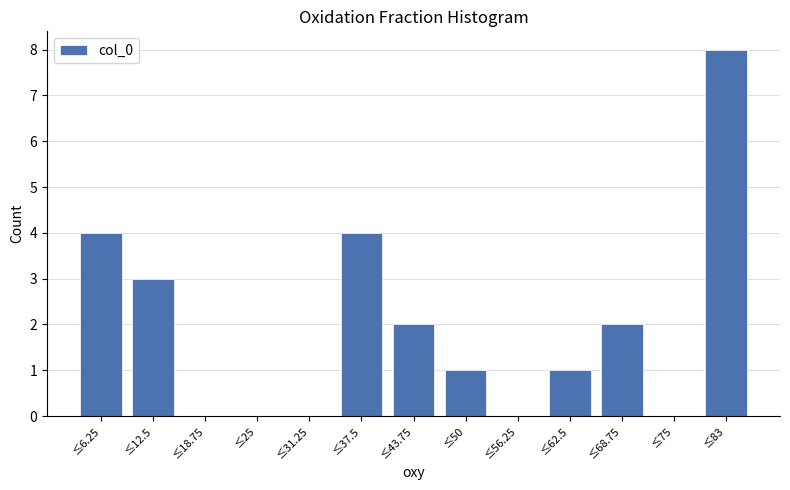

Reading left to right, what are all the values shown in this chart?

≤6.25=4	≤12.5=3	≤18.75=0	≤25=0	≤31.25=0	≤37.5=4	≤43.75=2	≤50=1	≤56.25=0	≤62.5=1	≤68.75=2	≤75=0	≤83=8